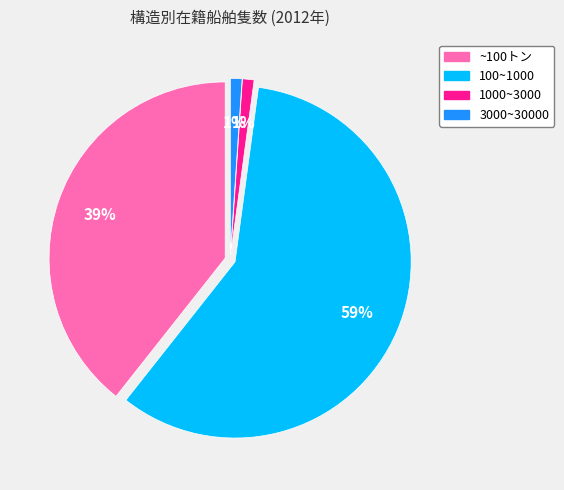

Which slice represents more than half of the pie?

100~1000